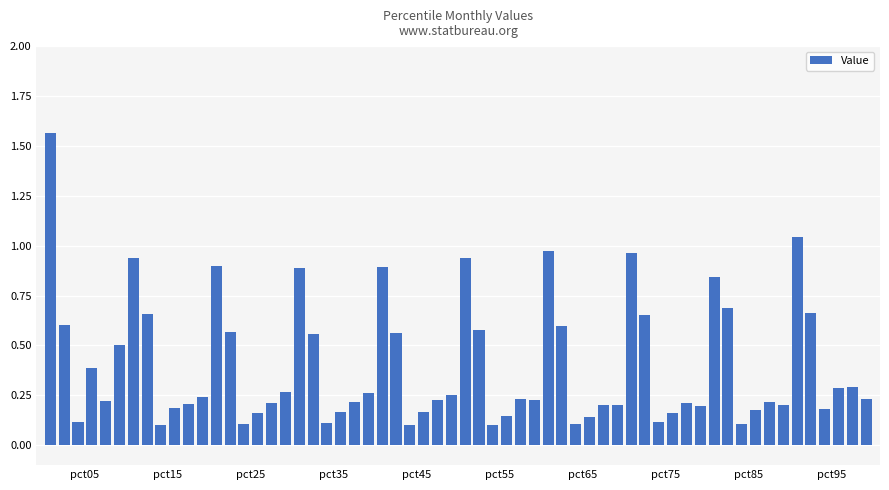

What is the difference between the maximum and minimum values?

1.5